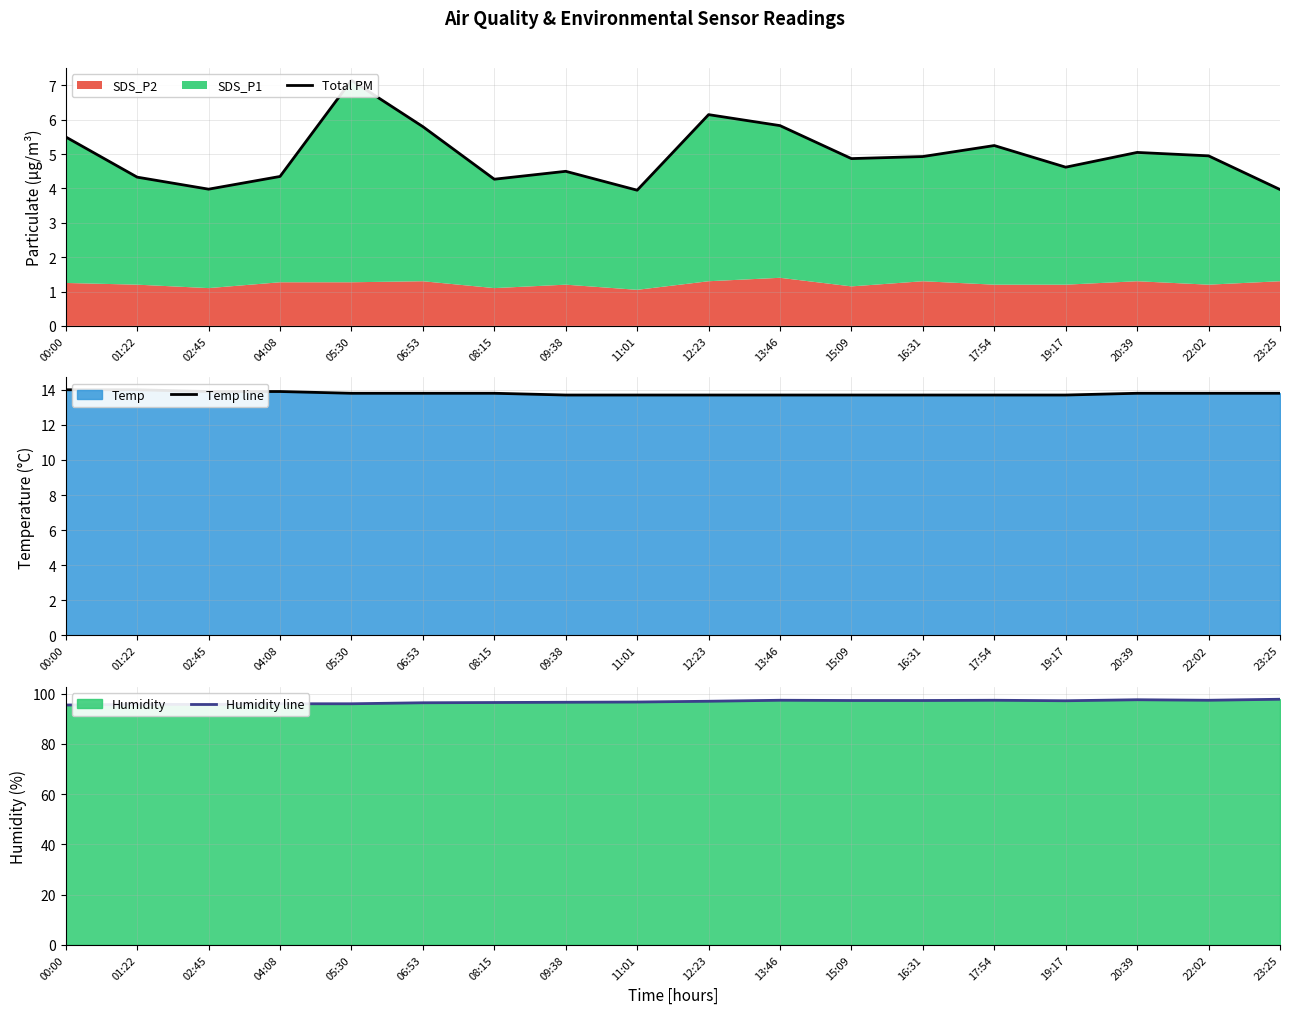

The Total PM series shows 2.5 at 05:30. True or false?

False